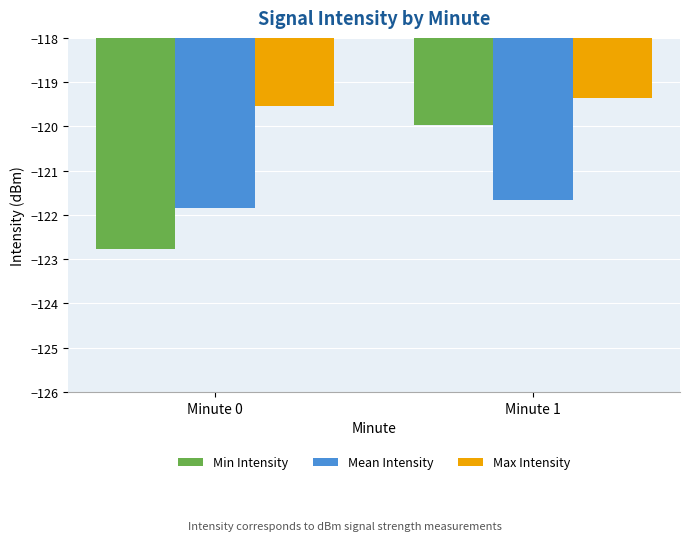

What is the difference between the Min Intensity values at Minute 0 and Minute 1?

2.8